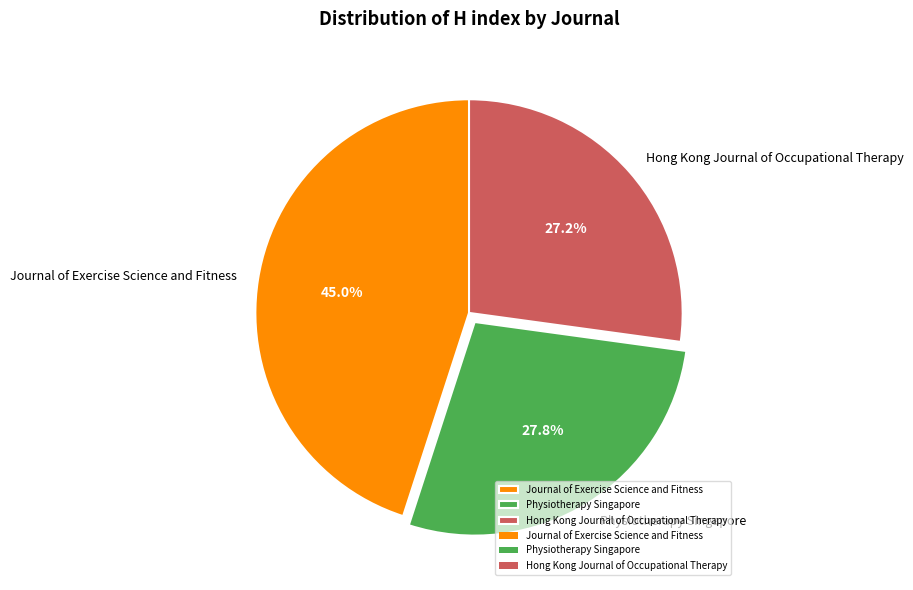

Does Hong Kong Journal of Occupational Therapy represent more than half of the total?

No